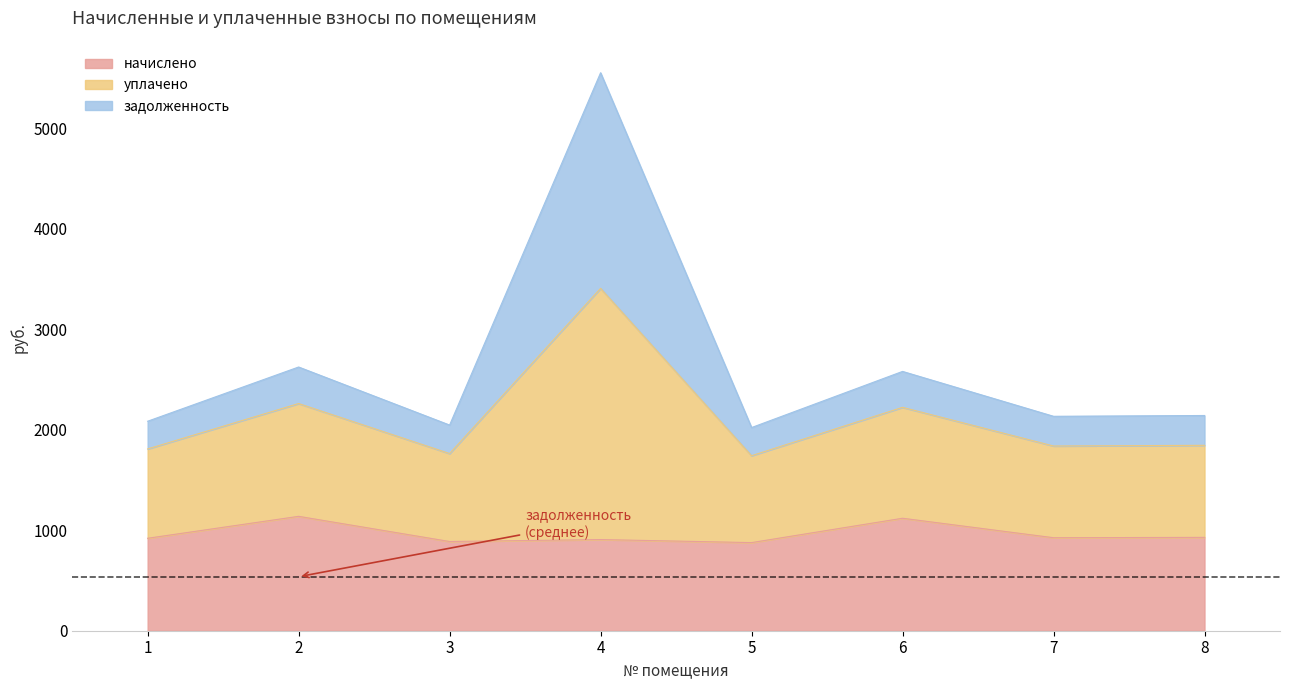

True or false: начислено and уплачено cross at least once.

False